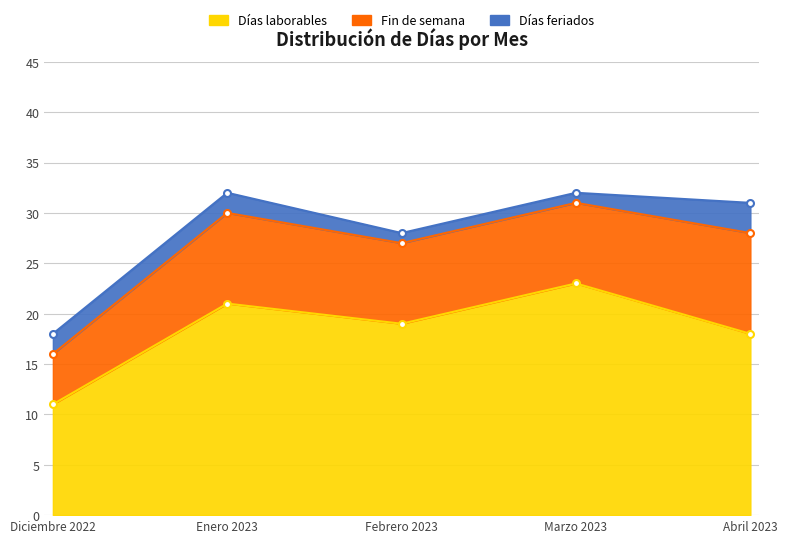

True or false: Días feriados and Custom dates intersect in this chart.

False